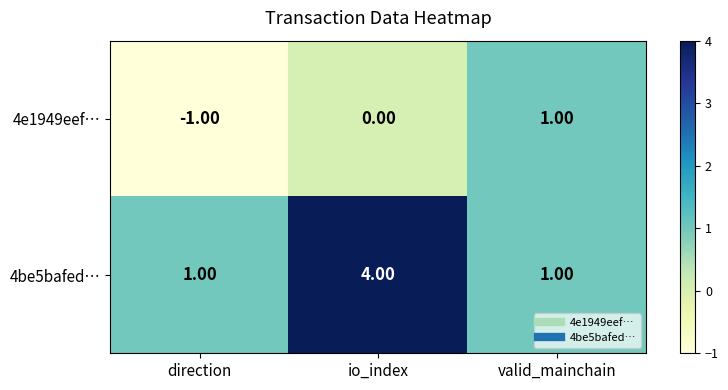

How many data points in 4be5bafed… are above 1?

1